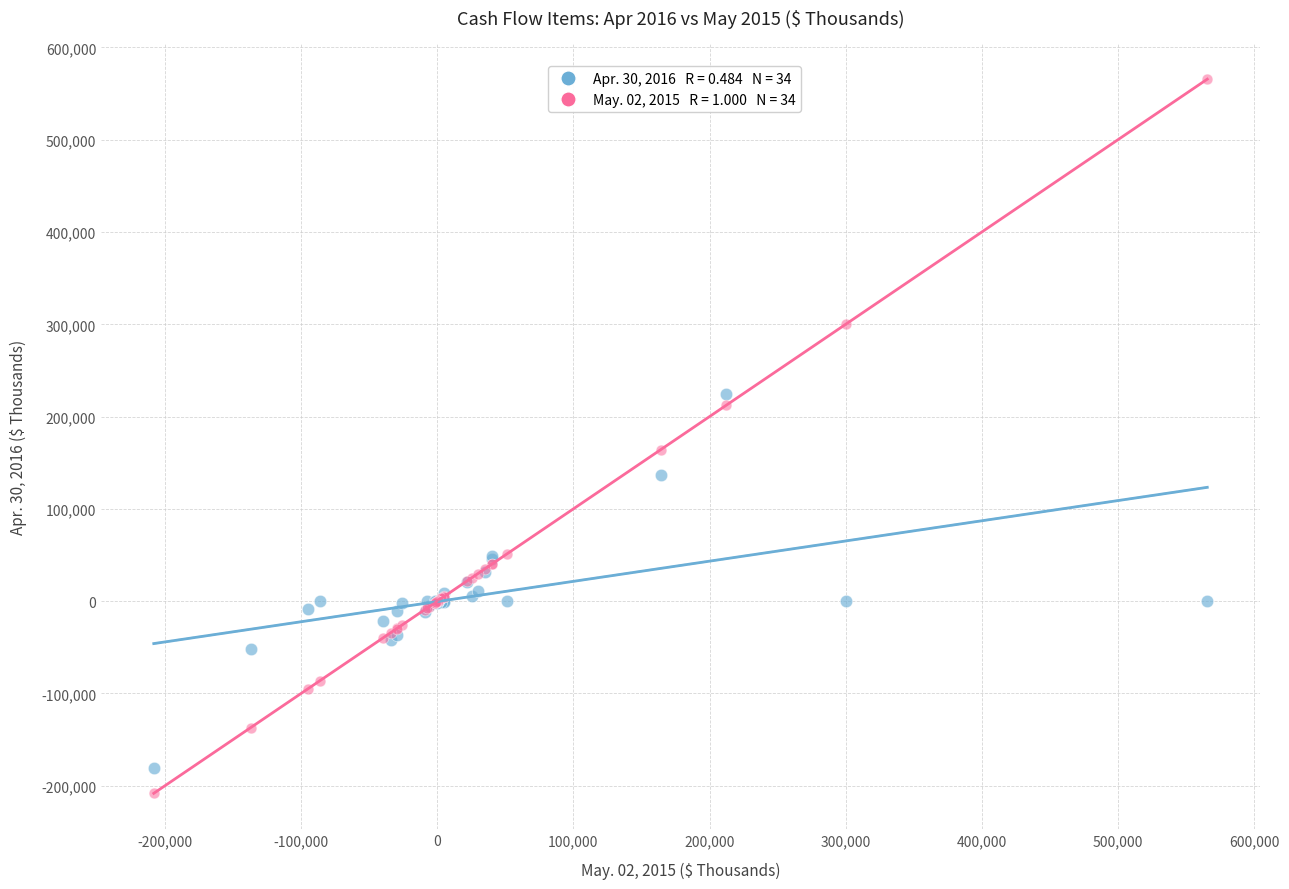

Across all series, what Y value is closest to 178706?

164307